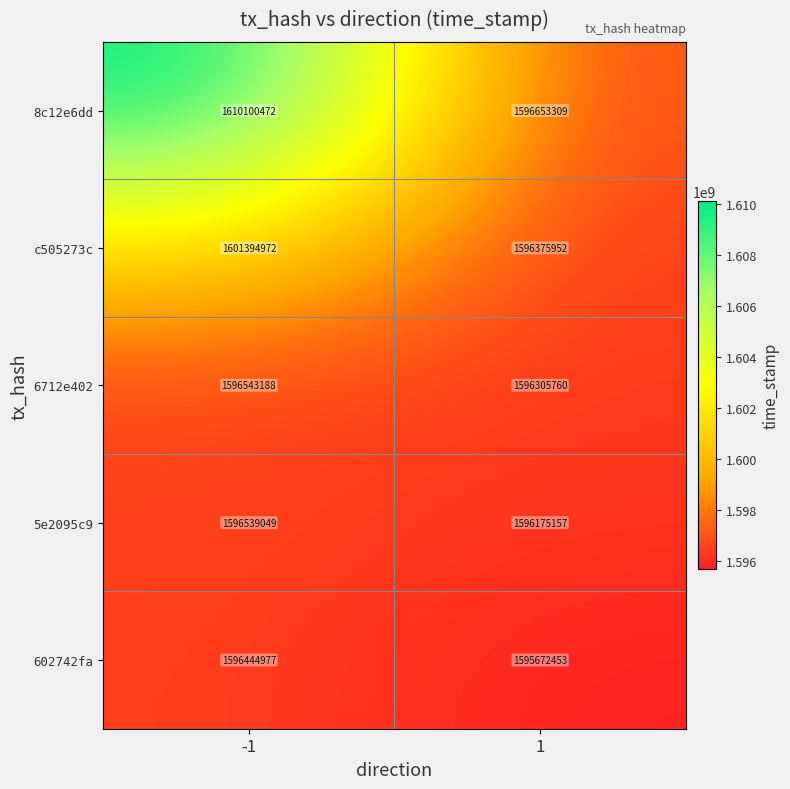

What is the smallest value displayed?

1595672453